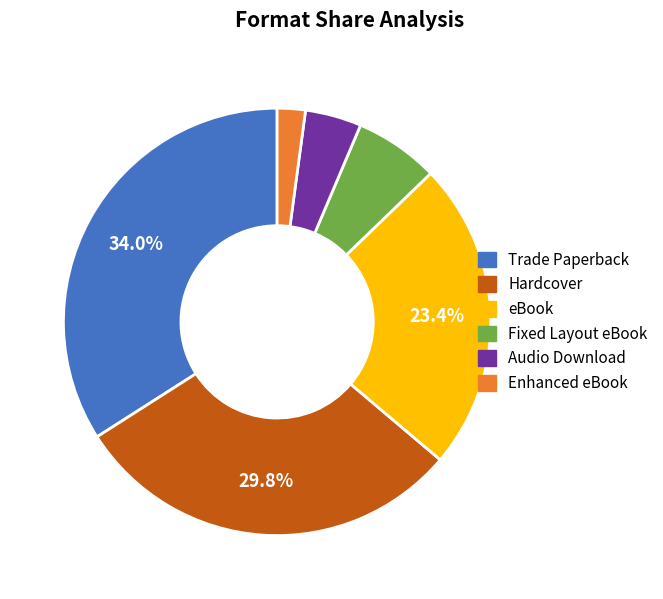

What percentage do Hardcover and eBook together represent?

53.2%